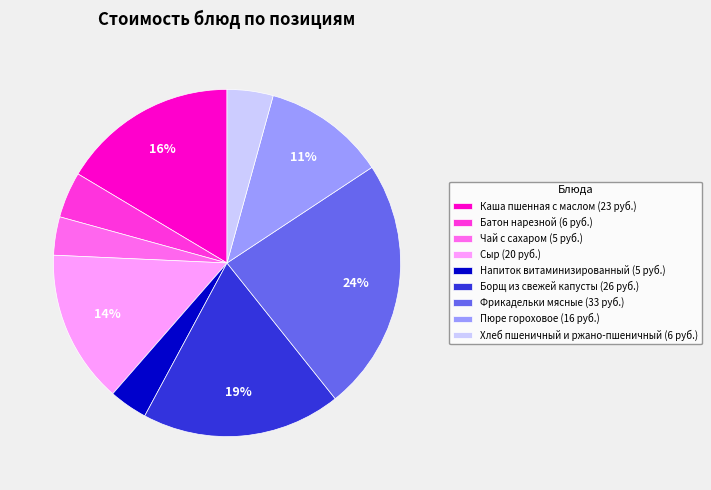

Is it true that Хлеб пшеничный и ржано-пшеничный is 4% of the pie?

True